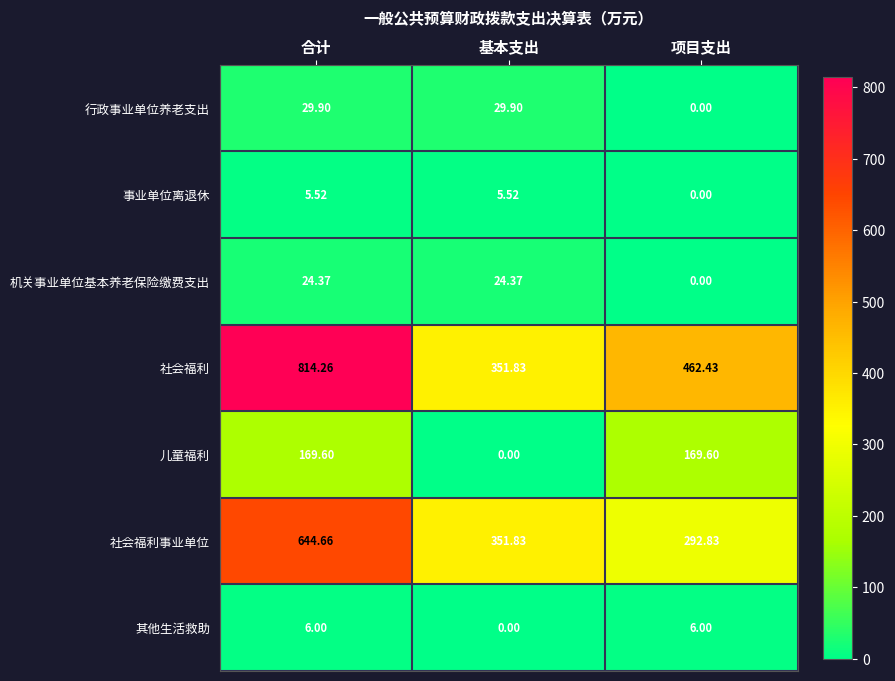

List the series in order of their peak value, highest first.

社会福利, 社会福利事业单位, 儿童福利, 行政事业单位养老支出, 机关事业单位基本养老保险缴费支出, 其他生活救助, 事业单位离退休